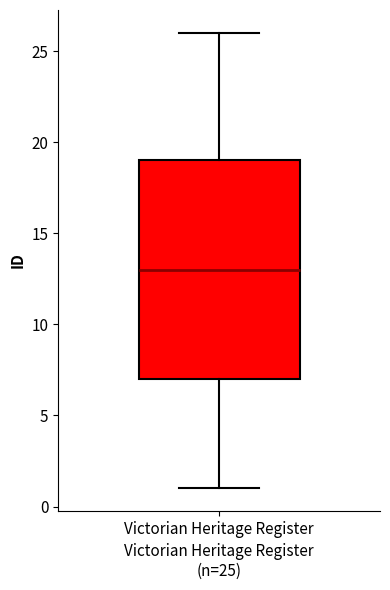

Where is the upper edge of the box for Victorian Heritage Register on the y-axis? The values are not printed on the chart, so give them approximately, as read against the axis.

19